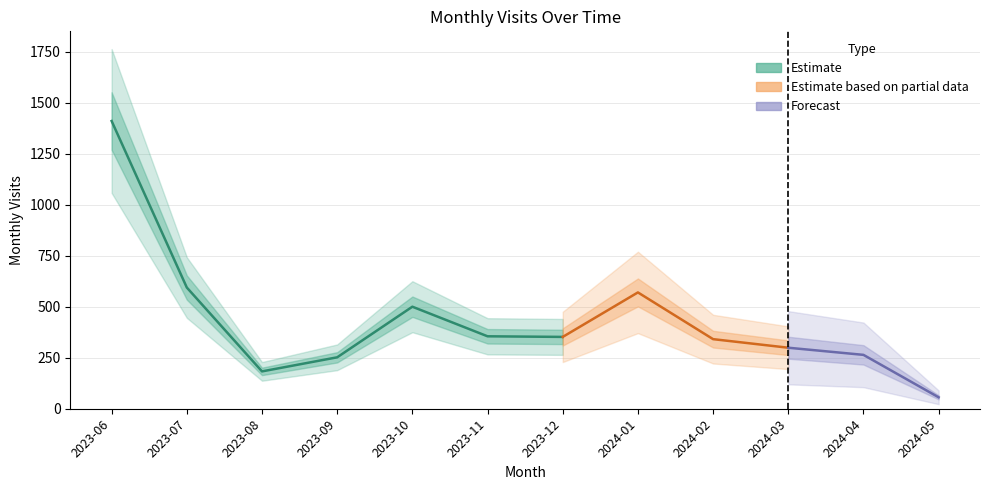

Between 2023-09 and 2023-06, which is larger?

2023-06